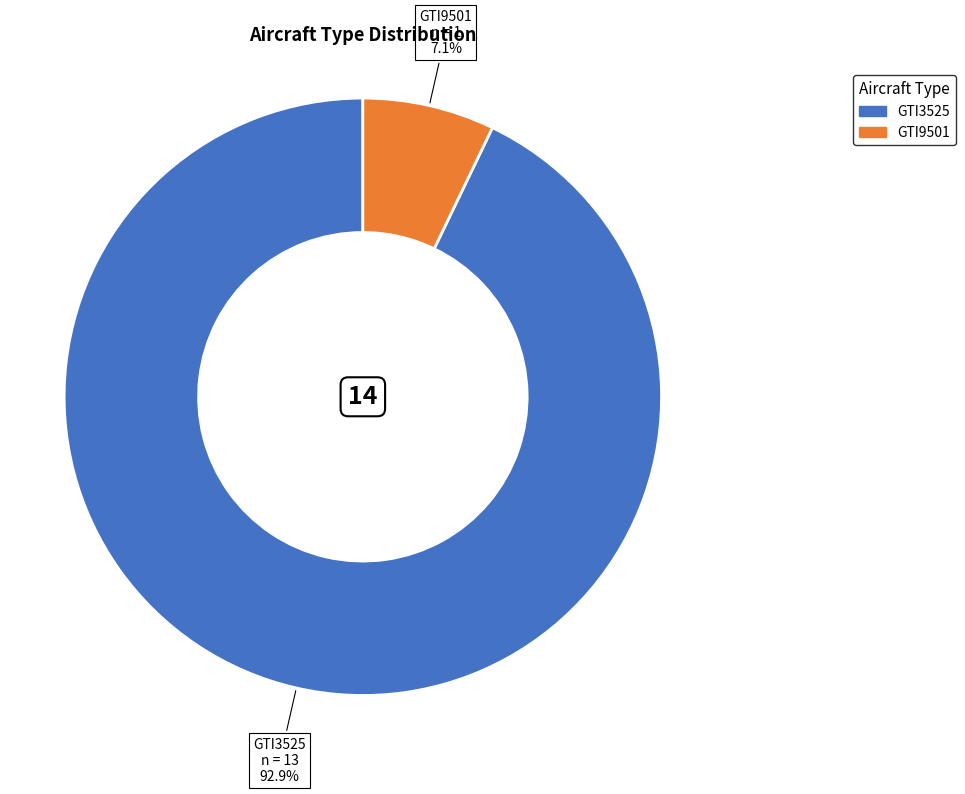

Is it true that GTI9501 is 1% of the pie?

False